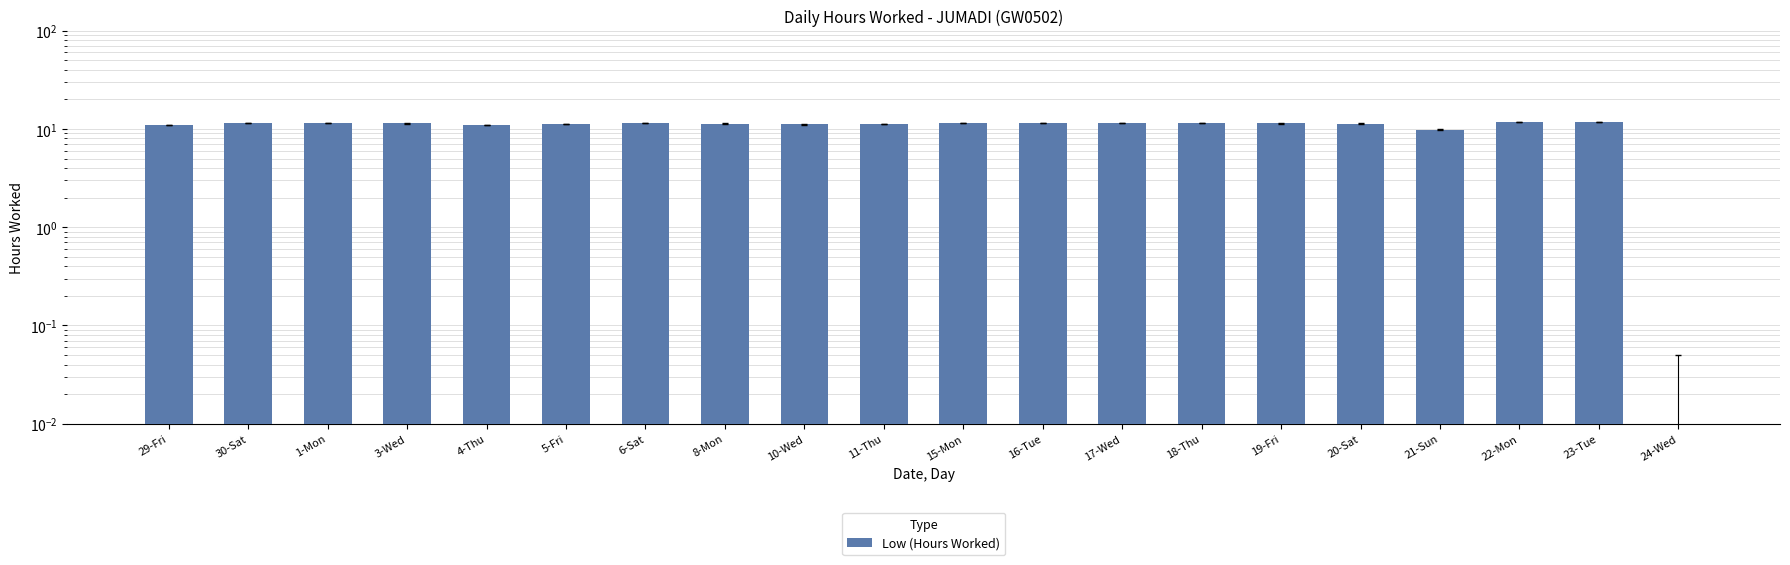

What value does the data have at 30-Sat?

11.5